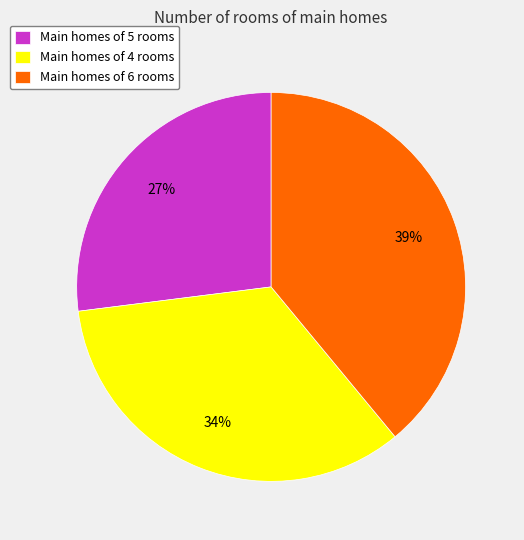

Approximately how many times larger is the value at Main homes of 4 rooms compared to Main homes of 5 rooms?

1.3